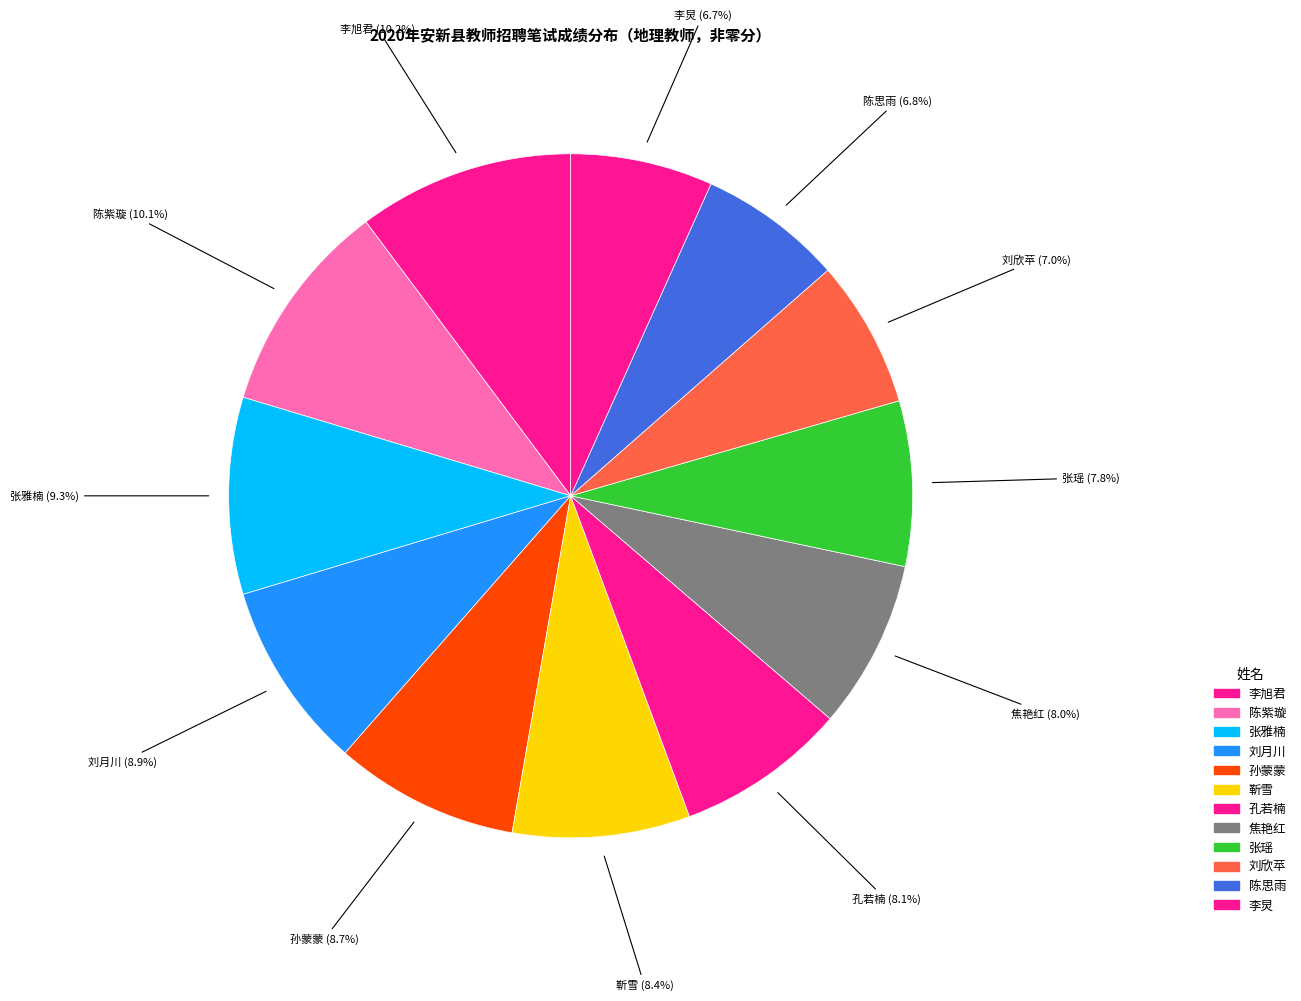

Is 孔若楠 the majority of the pie?

No